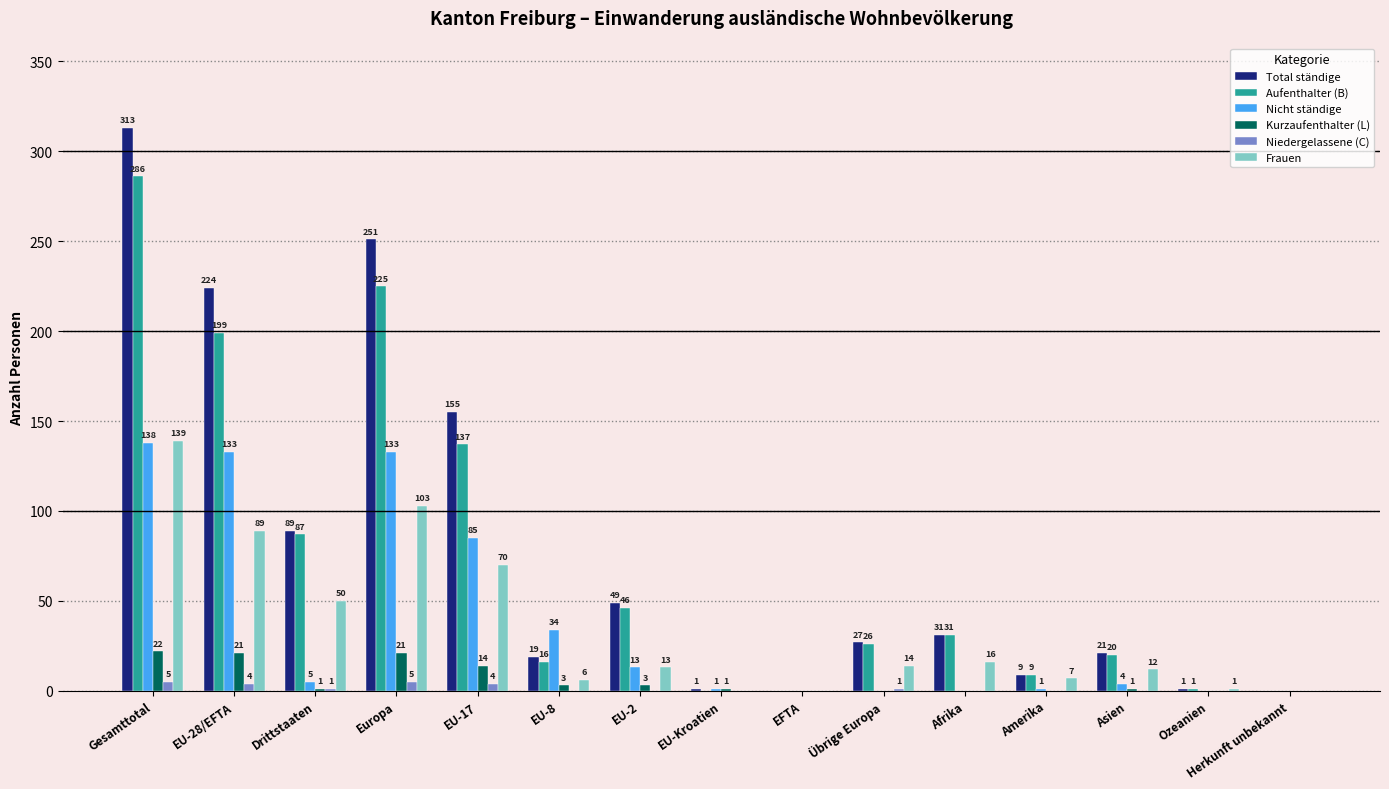

Is it true that Kurzaufenthalter (L) equals 3 at EU-2?

True